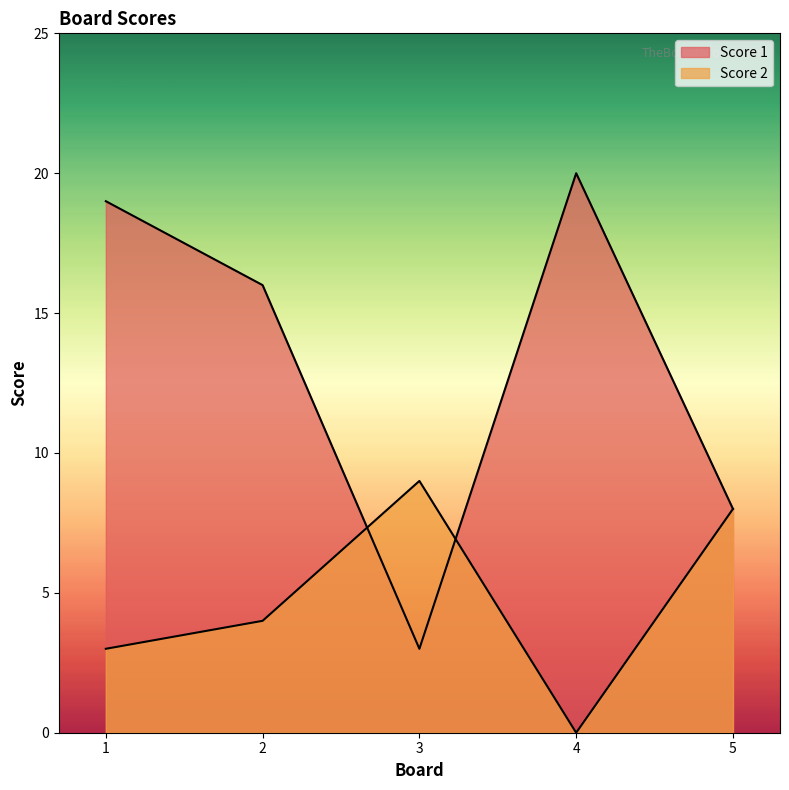

At which category does the chart reach its peak across all series?

4